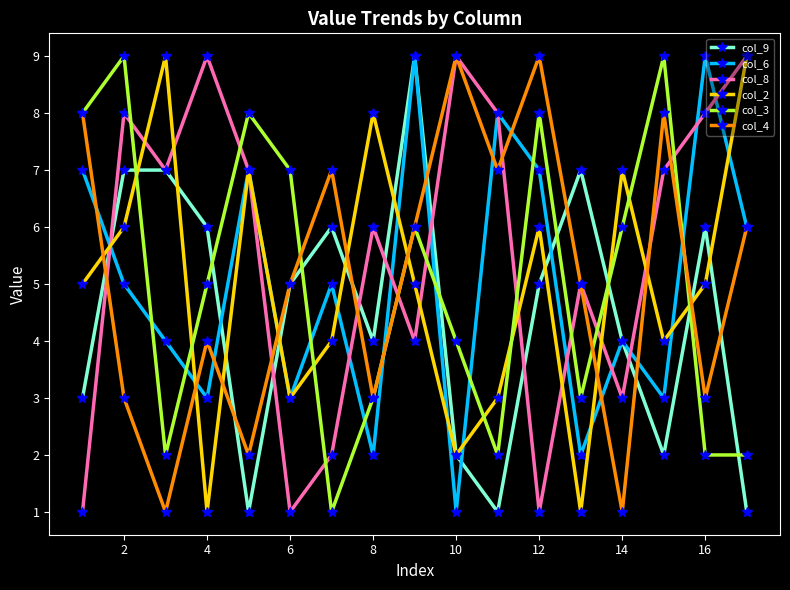

How many interior local peaks does the col_3 series have?

5